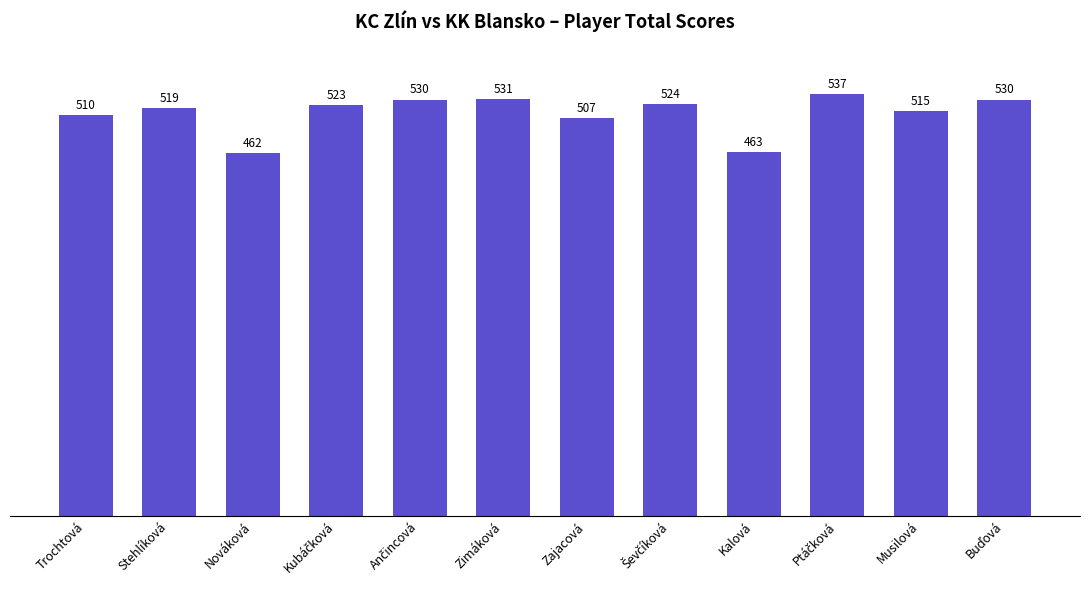

What is the difference between the maximum and minimum values?

75